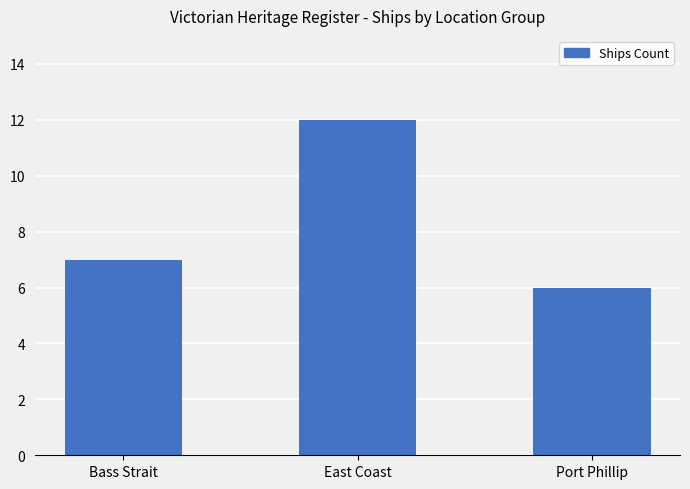

What is the ratio of the value at Port Phillip to the value at East Coast?

0.5